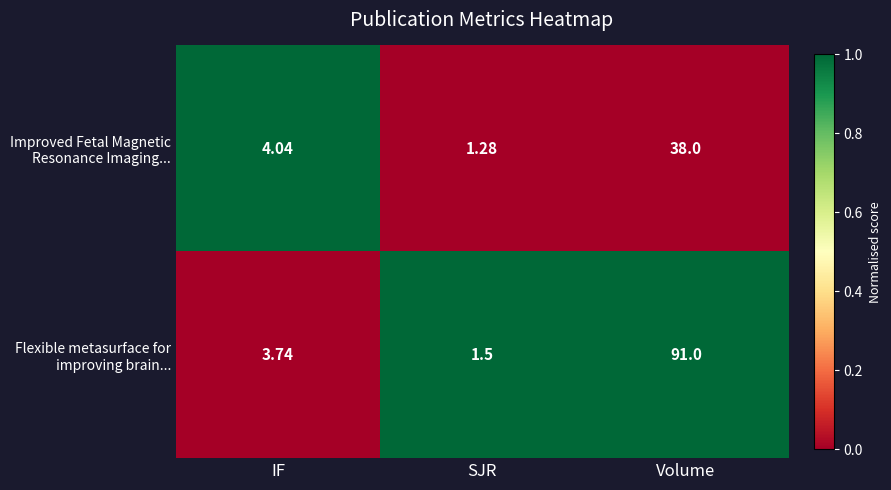

Which category has the lowest value across all series?

SJR